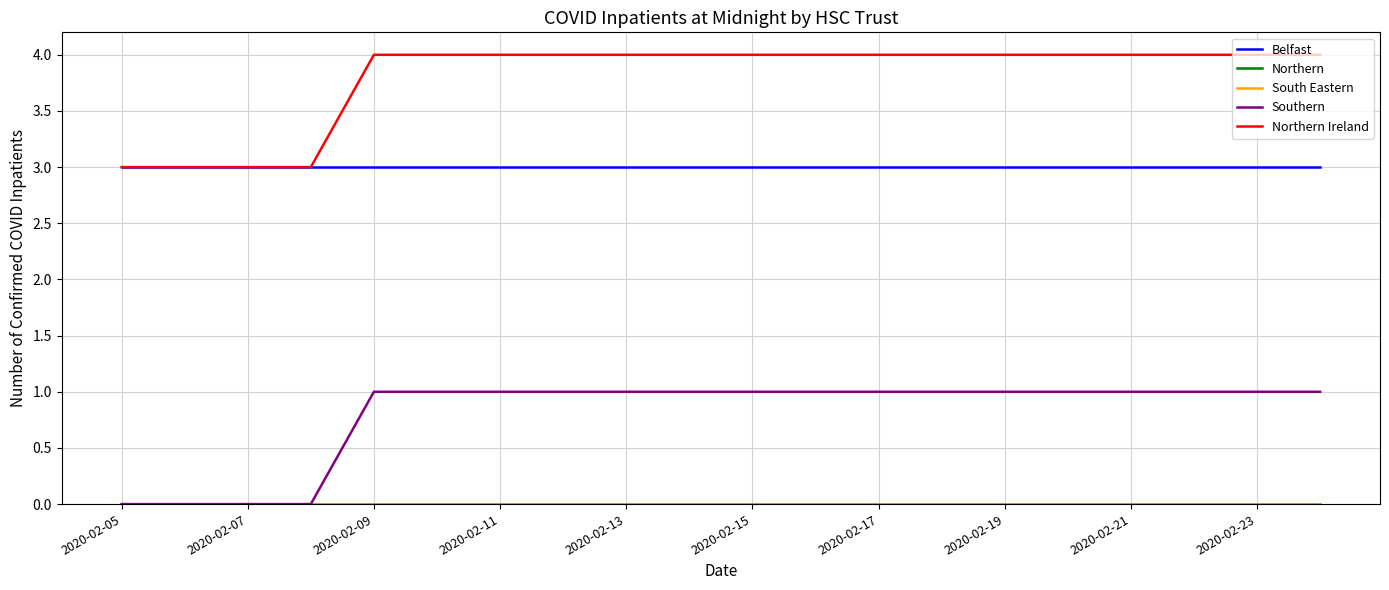

Does the chart have visible grid lines?

Yes